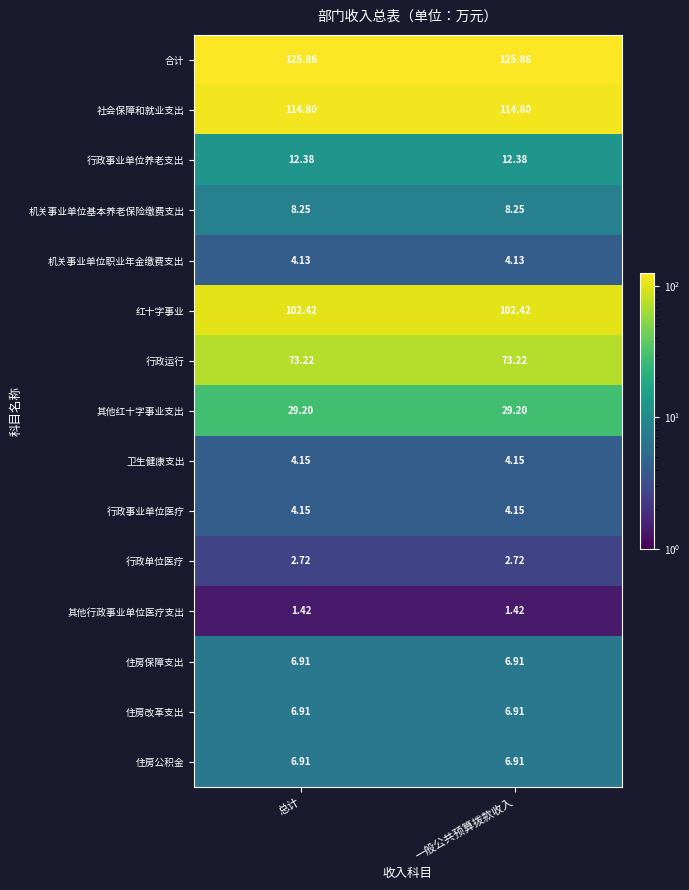

Which series has the largest total across all categories?

合计